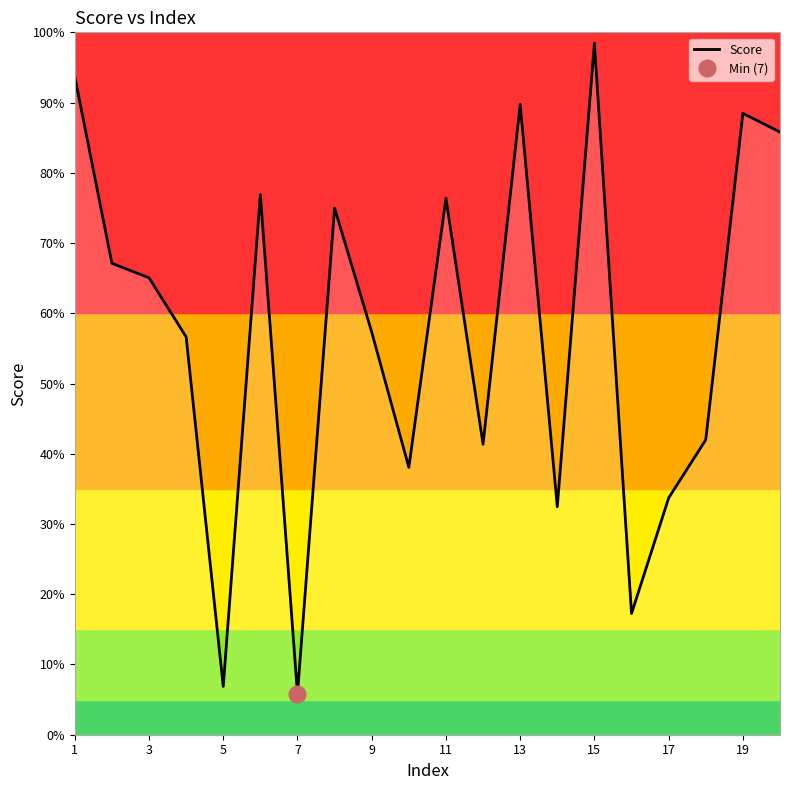

What value does the data have at 1?

0.9